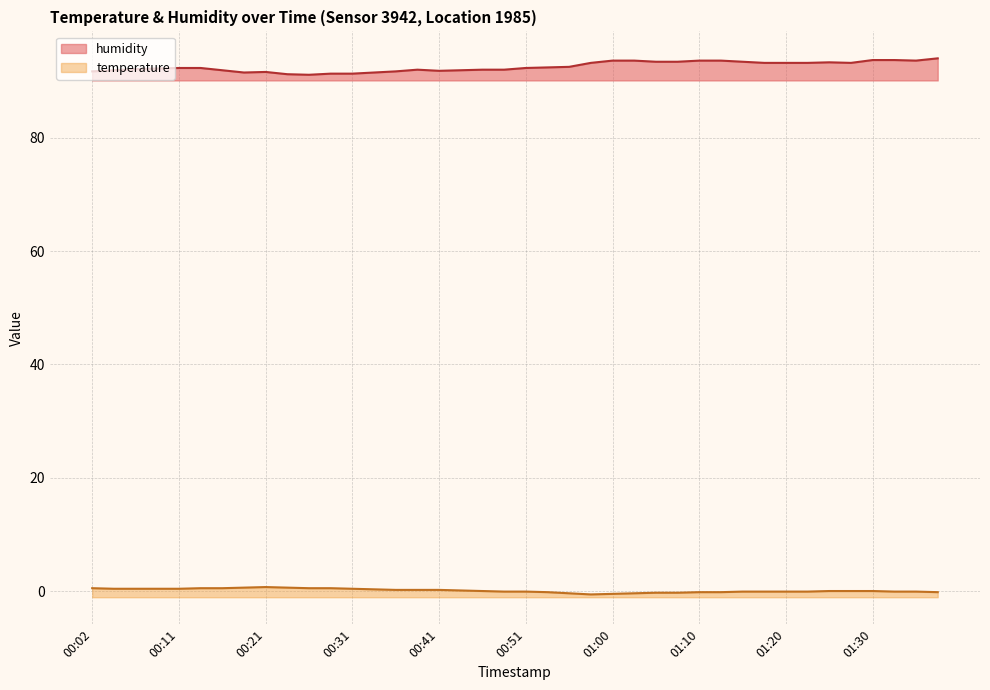

Read the temperature value at 00:38.

0.2